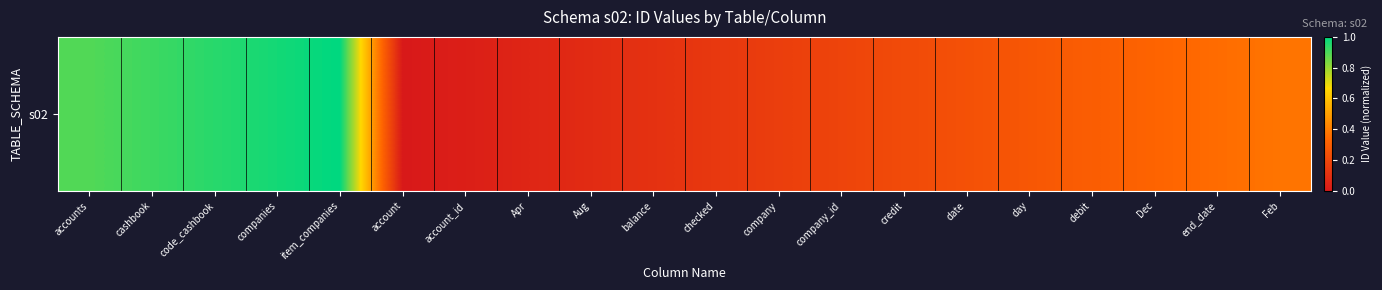

Which label corresponds to the largest value in the chart?

item_companies